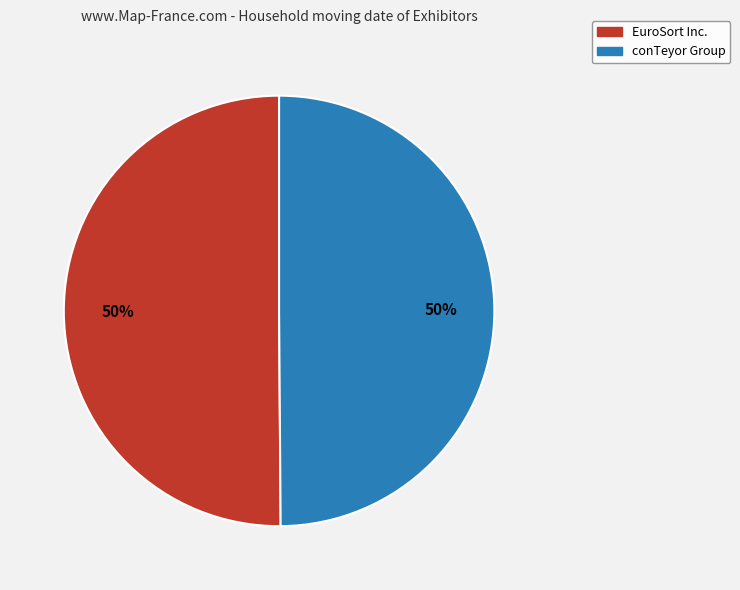

What percentage is the EuroSort Inc. slice, to the nearest percent?

50%